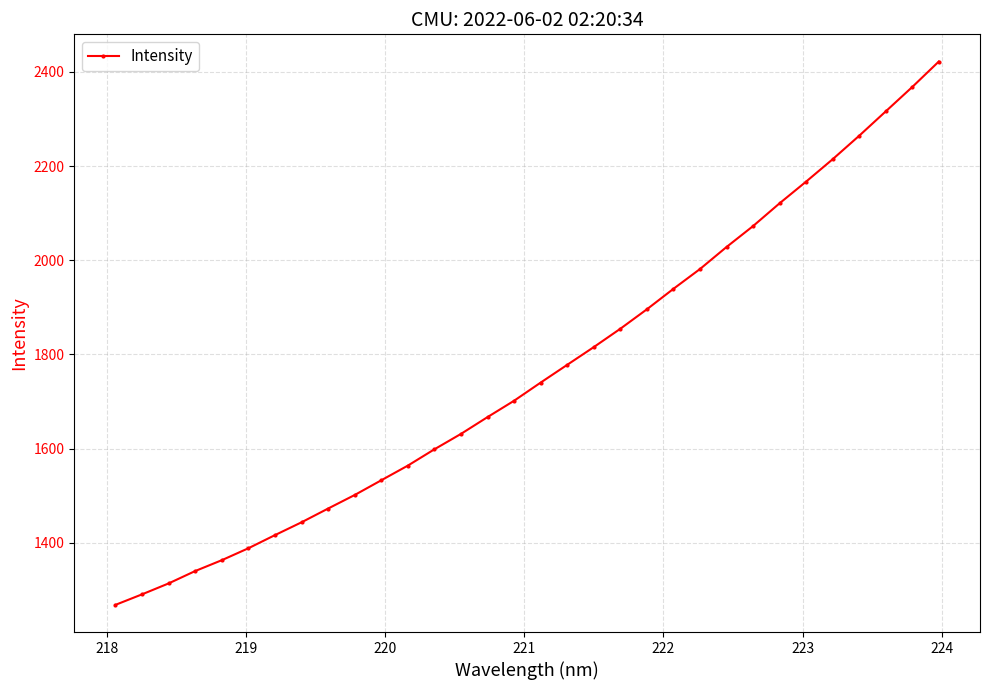

True or false: the data has more than 1 interior local peaks.

False